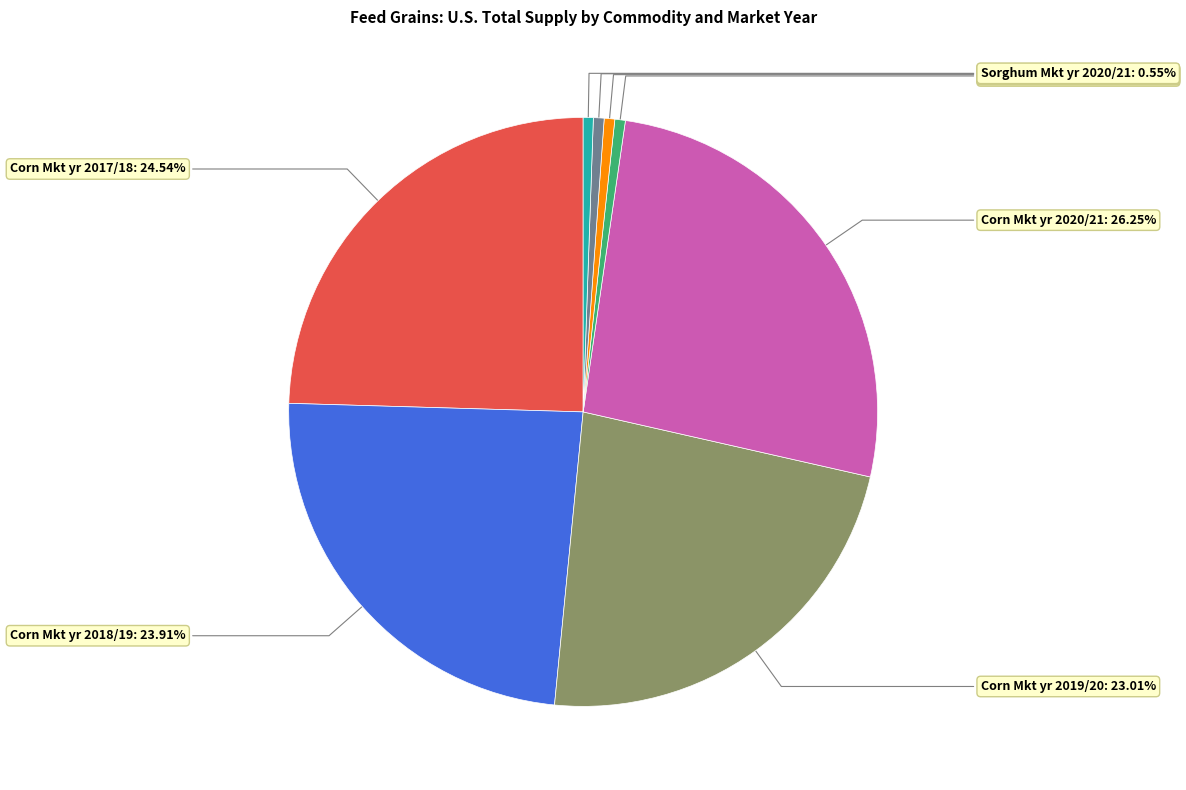

Count the number of slices in the pie.

8